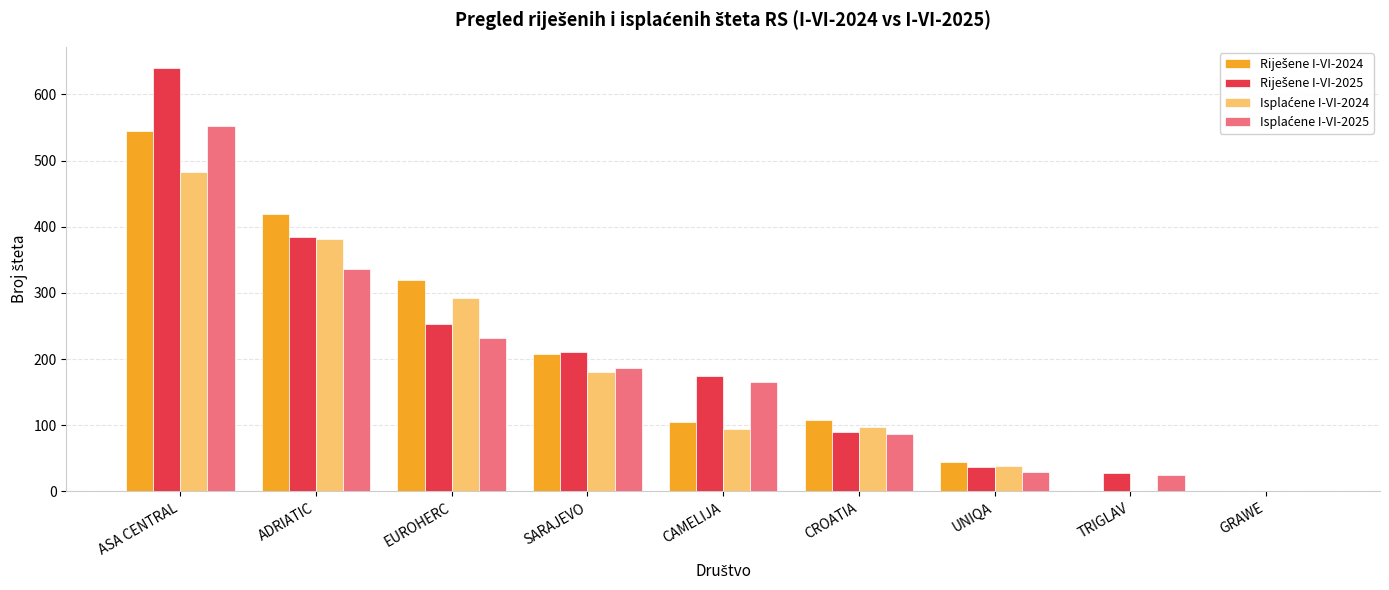

How many groups of bars are there?

9